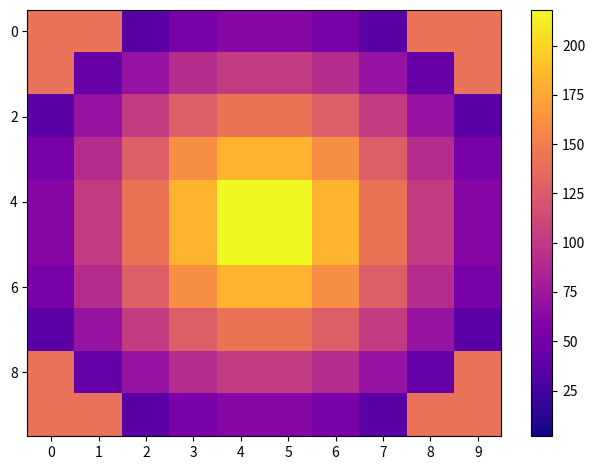

Count the number of categories in the chart.

10